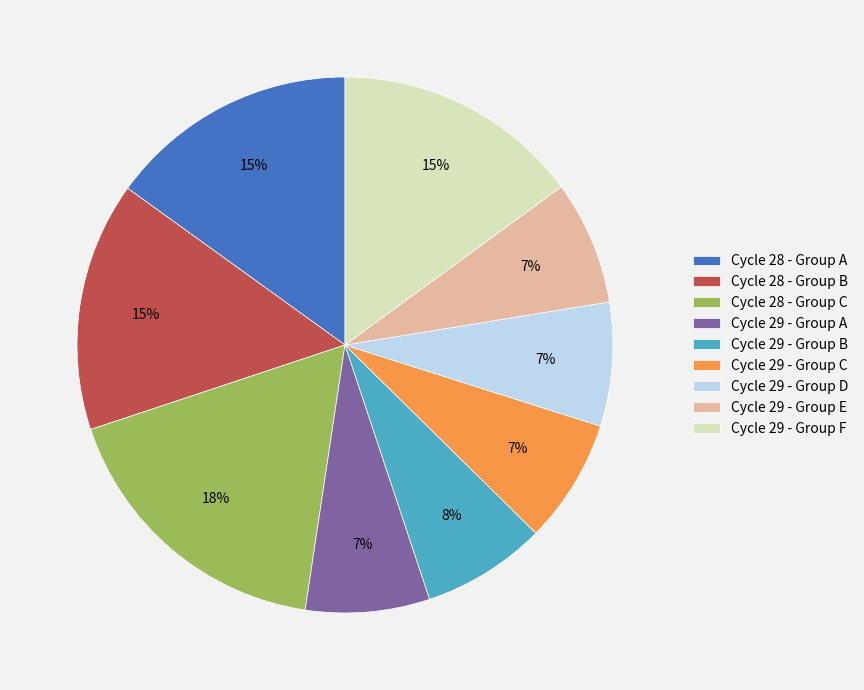

Is there any slice that represents more than half of the pie?

No